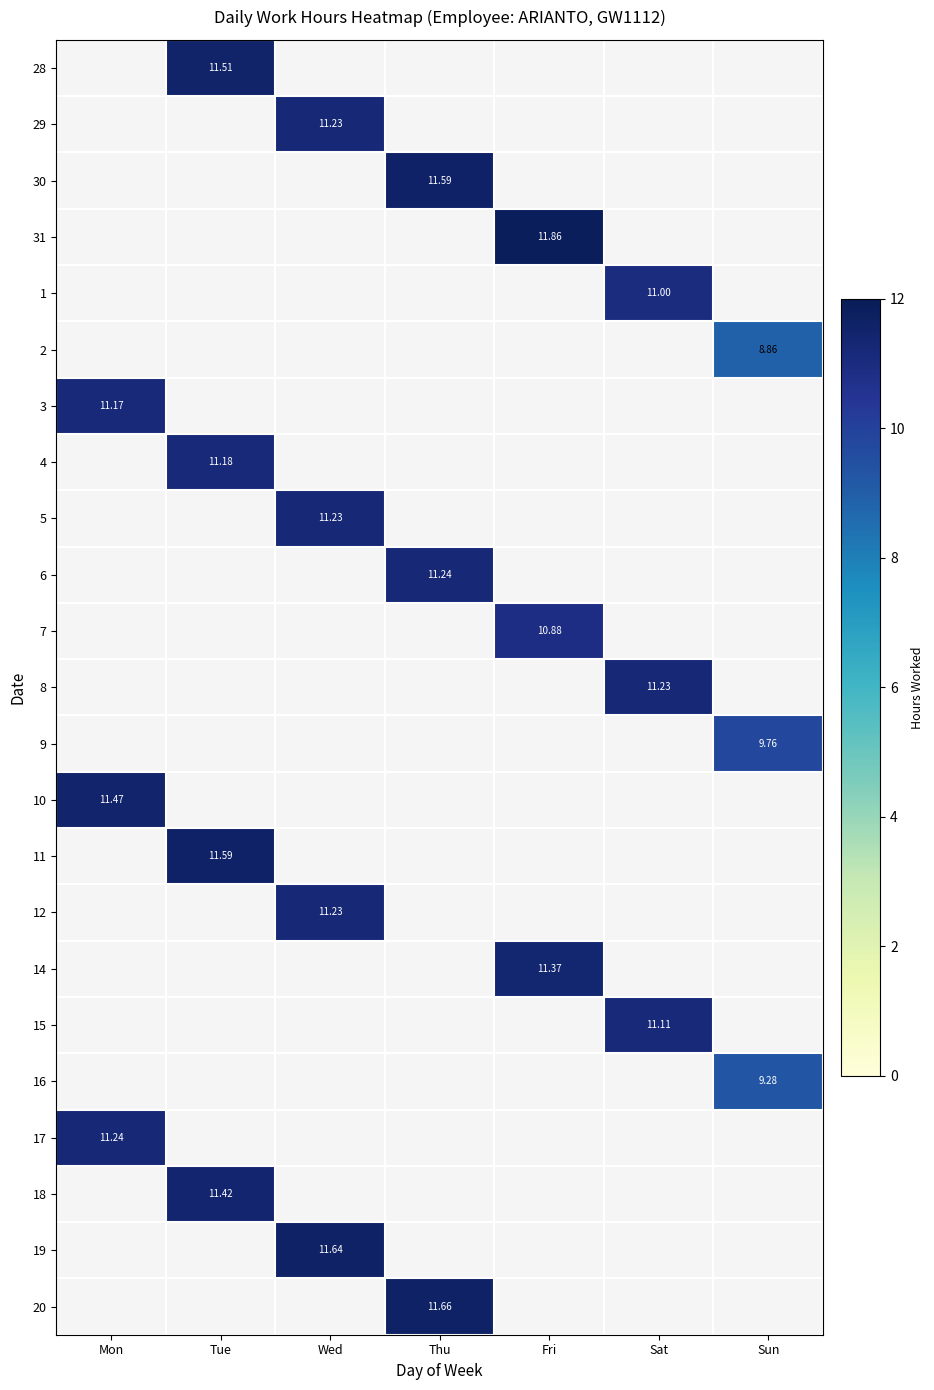

Which label corresponds to the largest value in the chart?

Fri